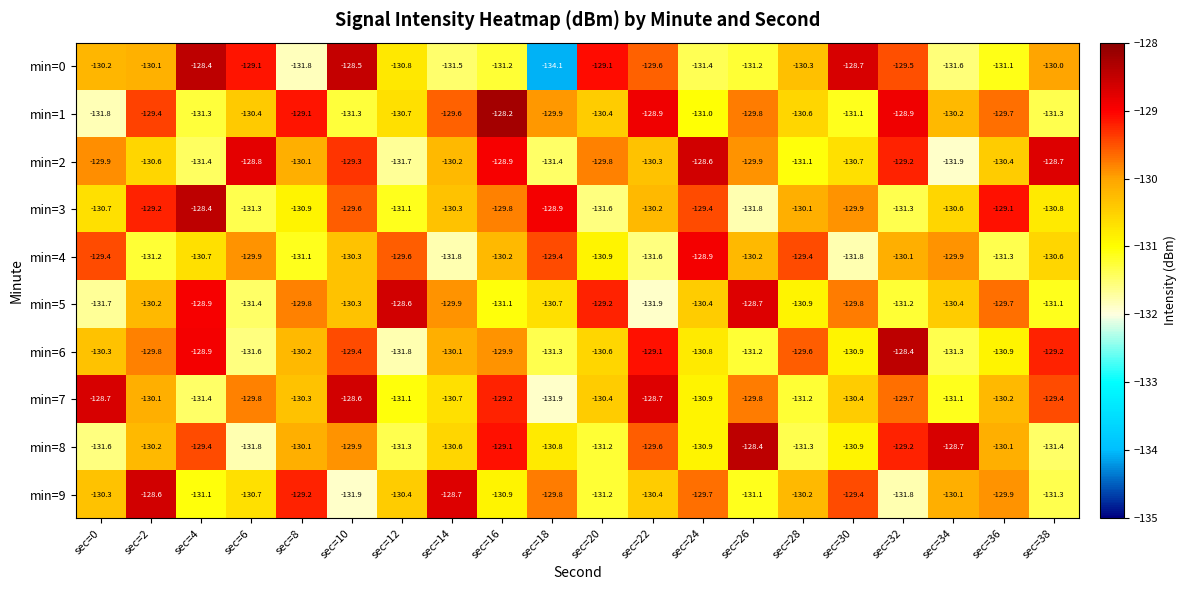

Which label corresponds to the largest value in the chart?

sec=16